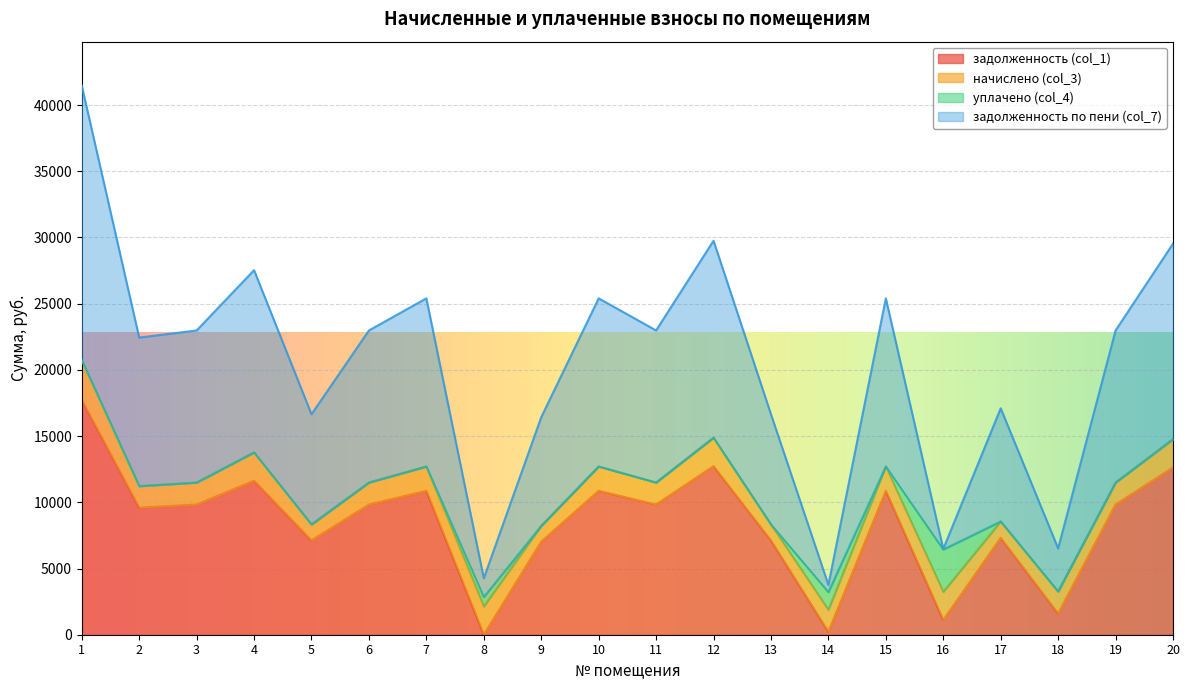

Which series has the largest total across all categories?

задолженность по пени (col_7)